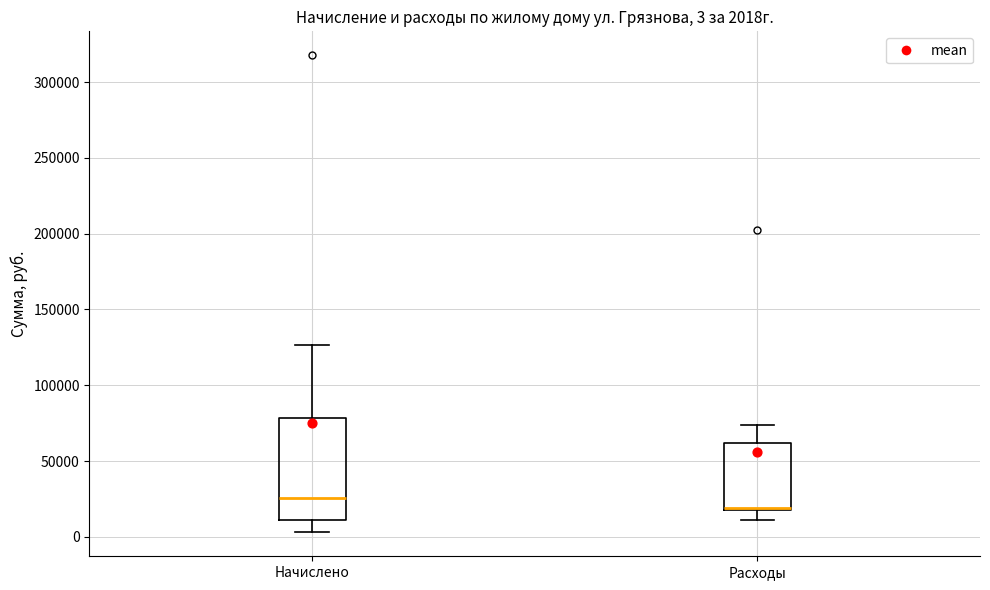

Which box is the tallest, from its lower edge to its upper edge?

Начислено